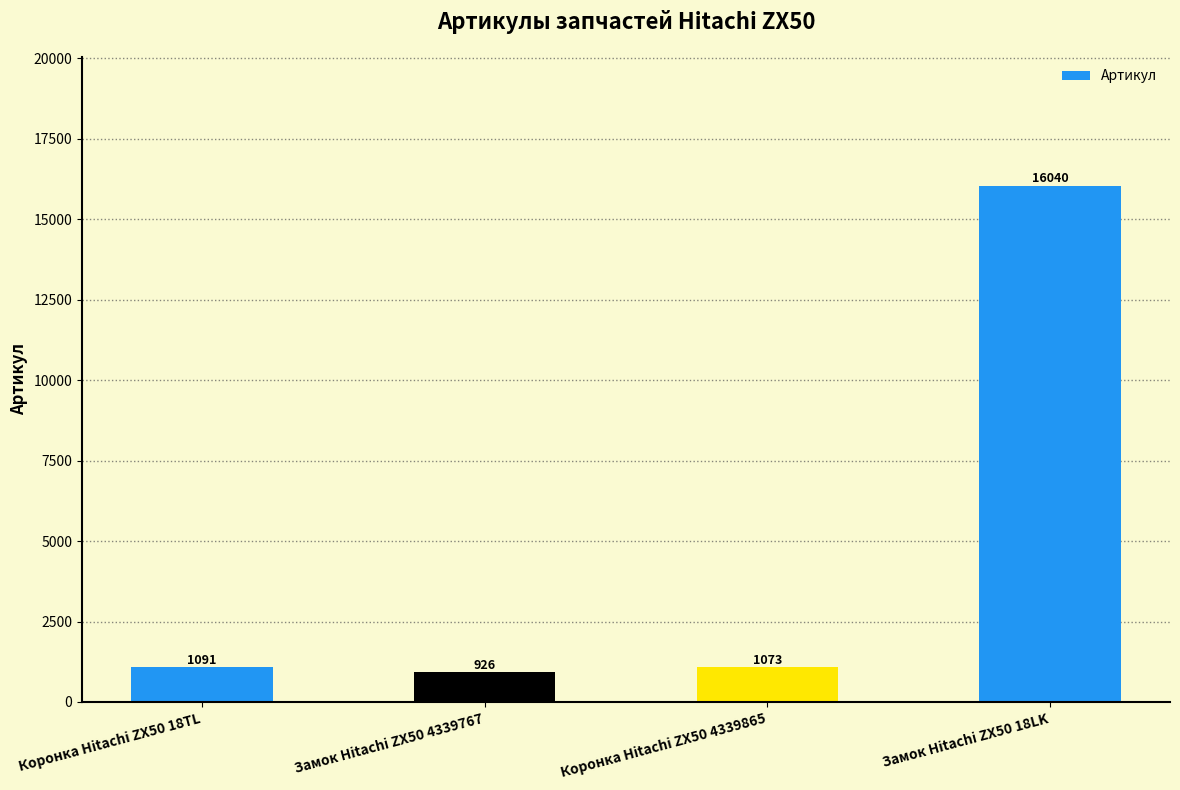

Approximately how many times larger is the value at Коронка Hitachi ZX50 18TL compared to Замок Hitachi ZX50 18LK?

0.1